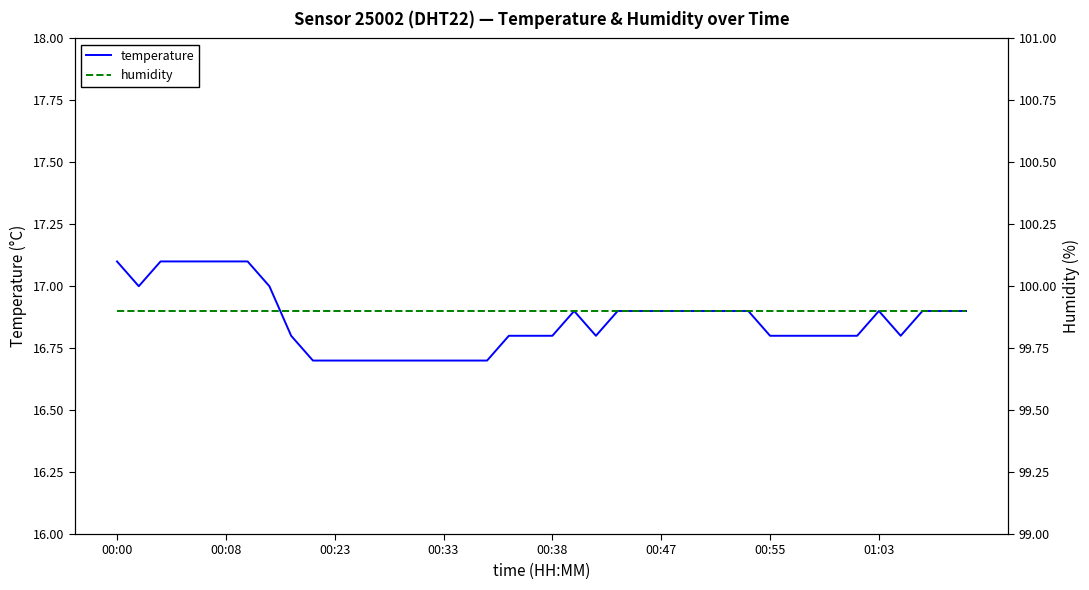

Does the chart have visible grid lines?

No